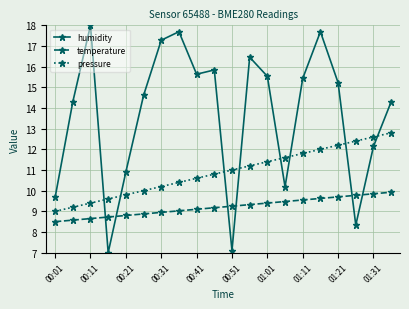

True or false: humidity has more than 1 interior local peaks.

True